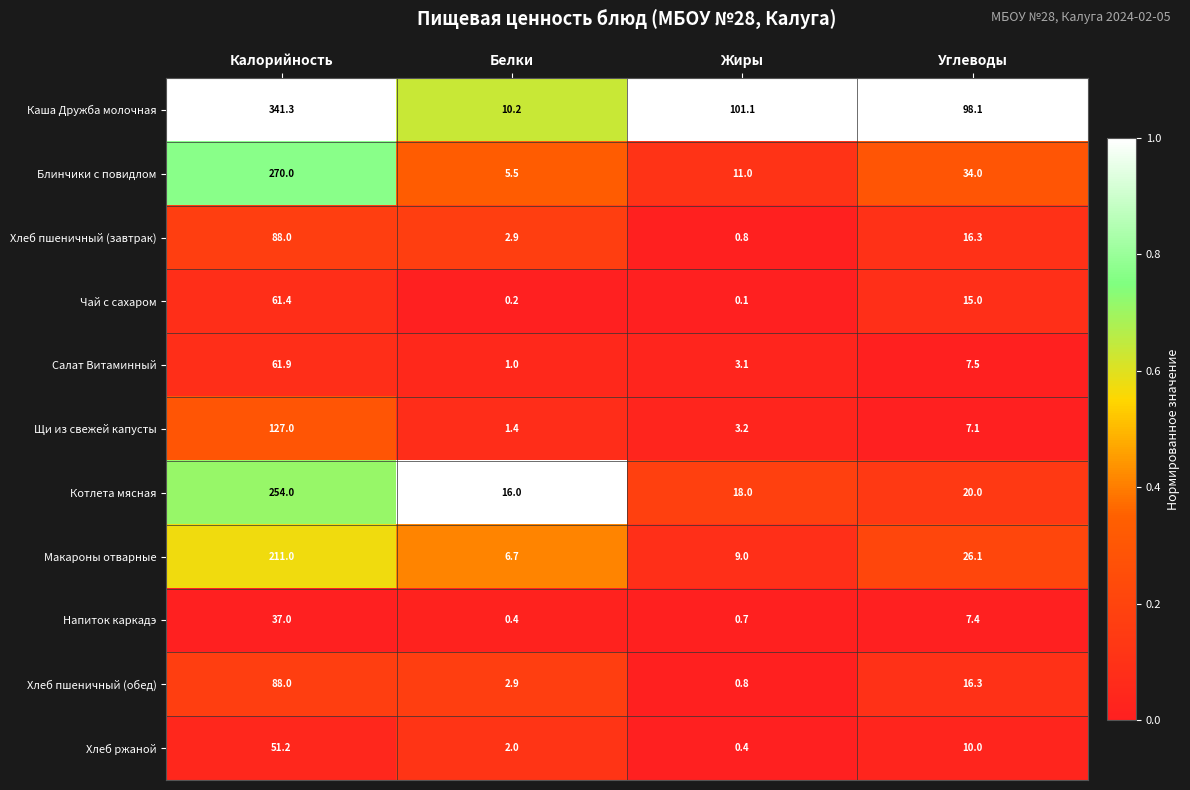

How many series are shown in this chart?

11